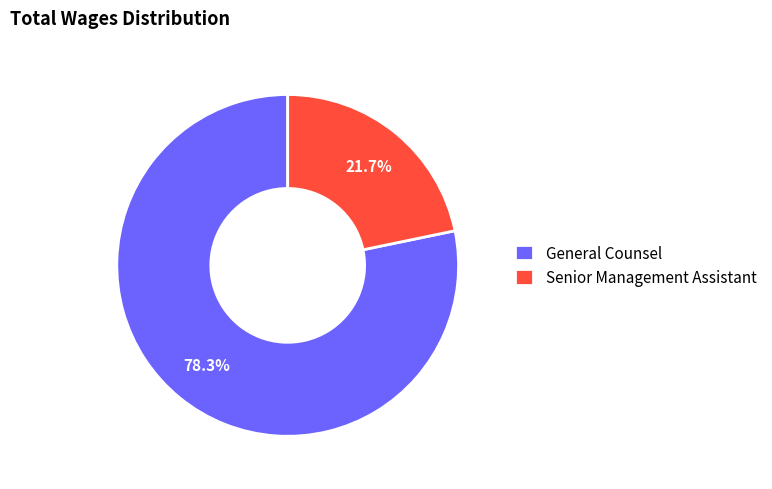

Which slice is the largest?

General Counsel